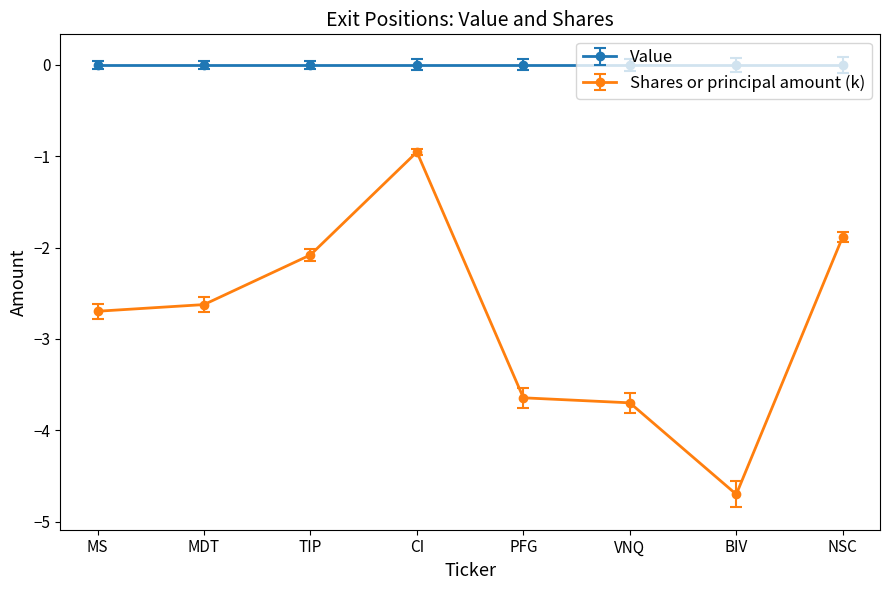

What is the minimum value shown in the chart?

-4.7